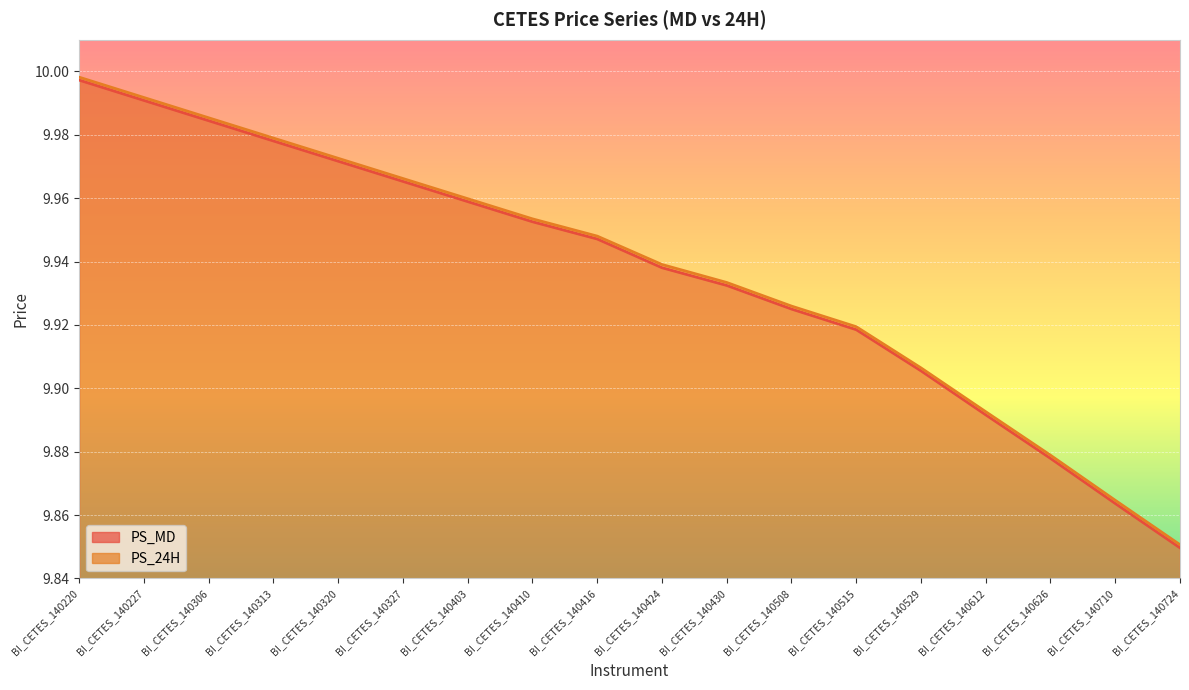

Which series has the largest total across all categories?

PS_24H